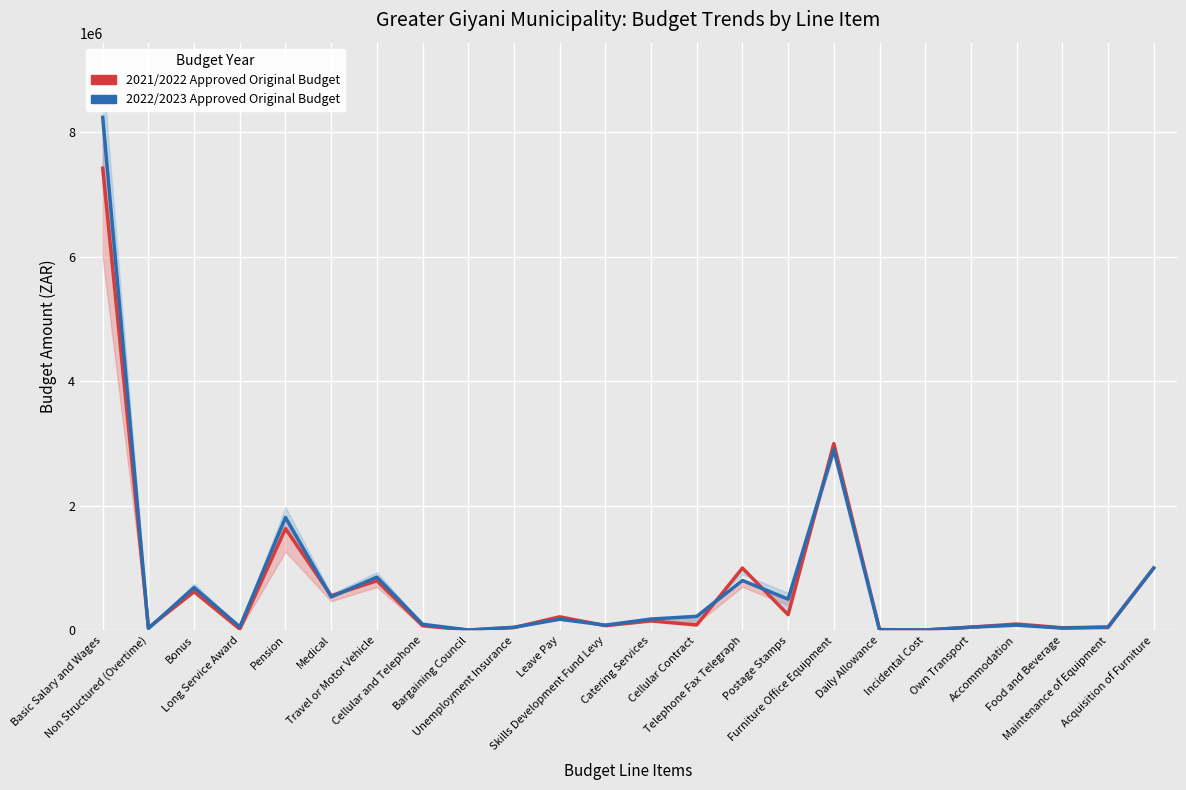

Where does the 2021/2022 Approved Original Budget series first go above 100000?

Basic Salary and Wages